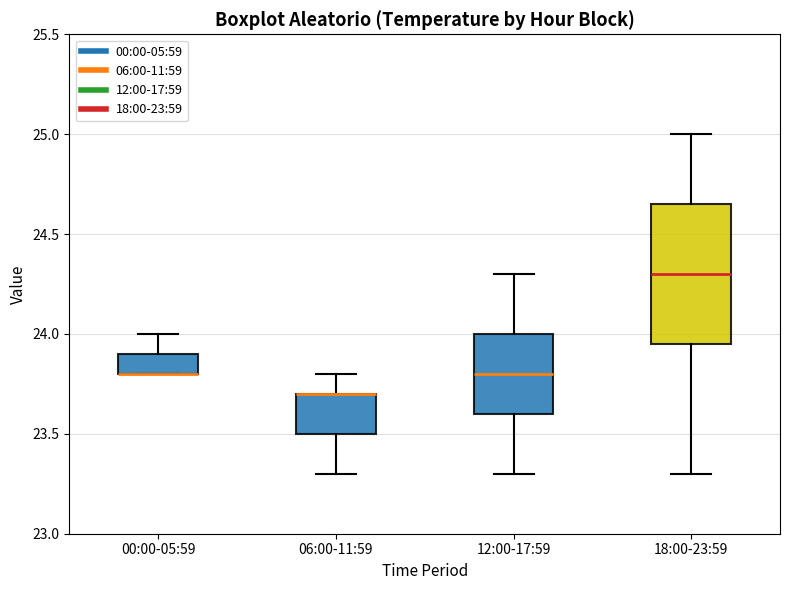

Reading left to right, transcribe this box plot: for each box, give where its median line is, the range the box spans, and where its two whiskers end, as read against the y-axis. The values are not printed on the chart, so give them approximately, as read against the axis.

00:00-05:59: median 23.80 (drawn on the box's lower edge), box 23.80 to 23.90, whiskers 23.80 to 24.00
06:00-11:59: median 23.70 (drawn on the box's upper edge), box 23.50 to 23.70, whiskers 23.30 to 23.80
12:00-17:59: median 23.80, box 23.60 to 24.00, whiskers 23.30 to 24.30
18:00-23:59: median 24.30, box 23.95 to 24.65, whiskers 23.30 to 25.00